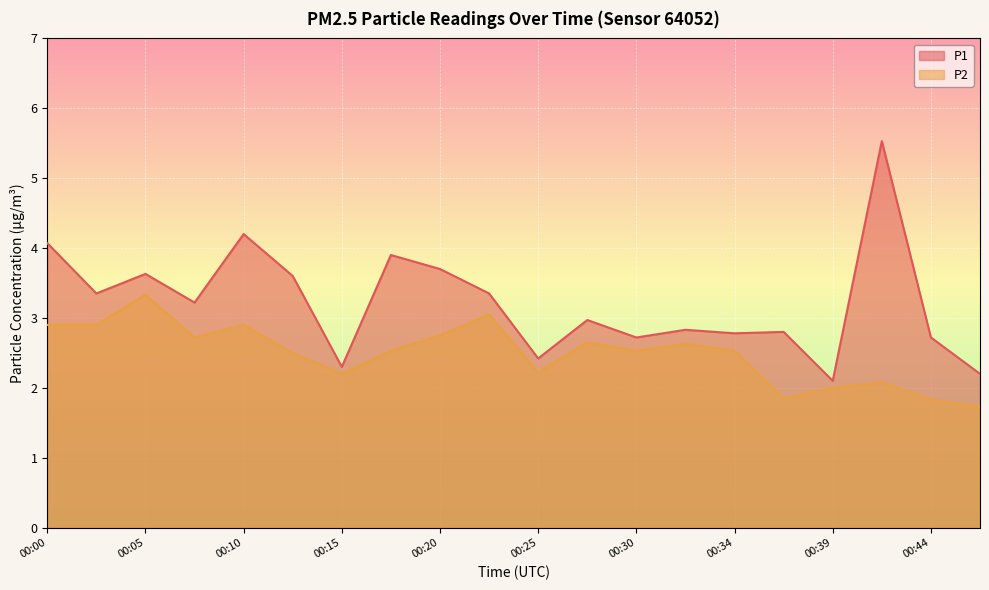

Which category has the highest value across all series?

00:42